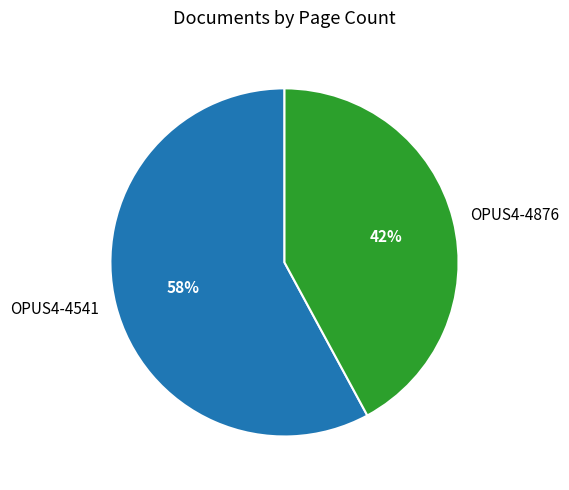

What percentage is the OPUS4-4541 slice, to the nearest percent?

58%